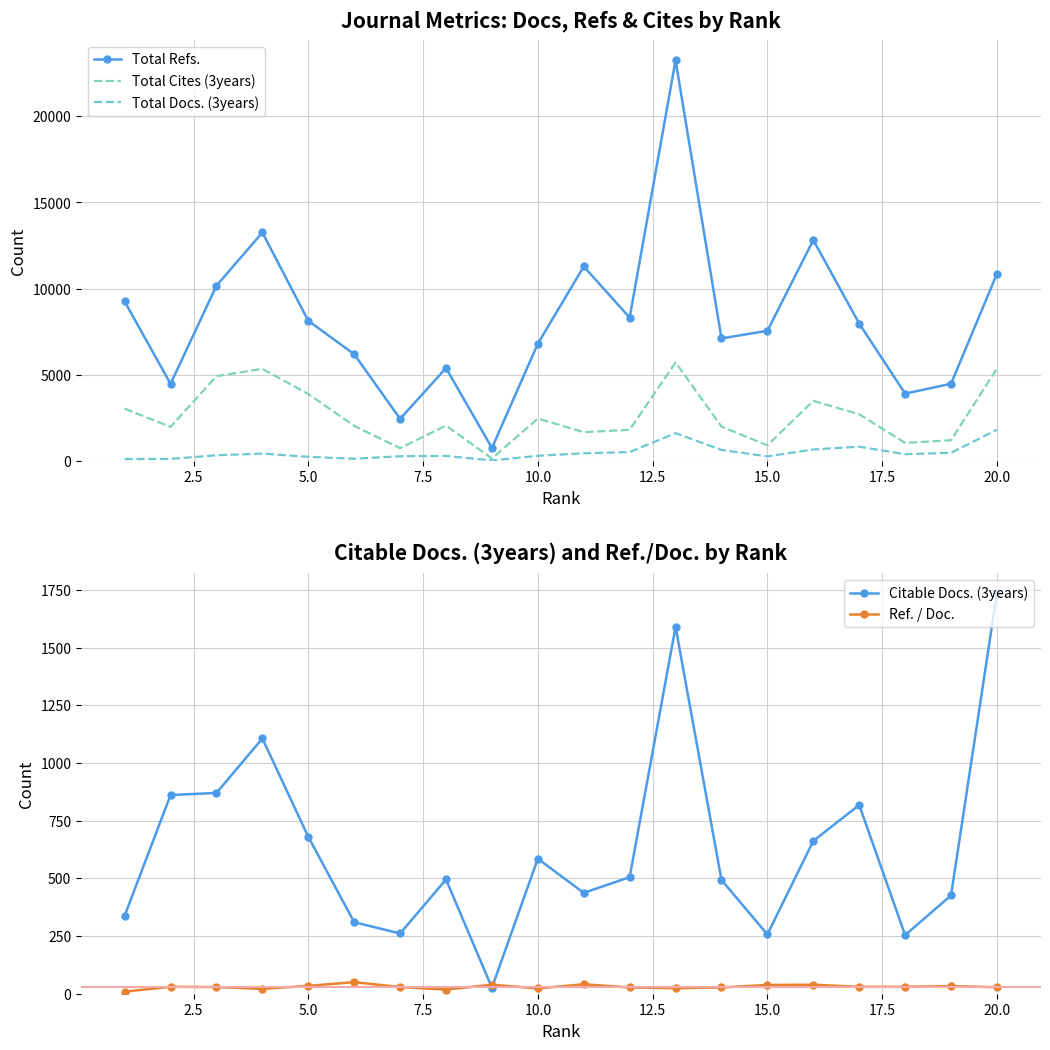

True or false: Ref. / Doc. has more than 0 points higher than both neighbors.

True